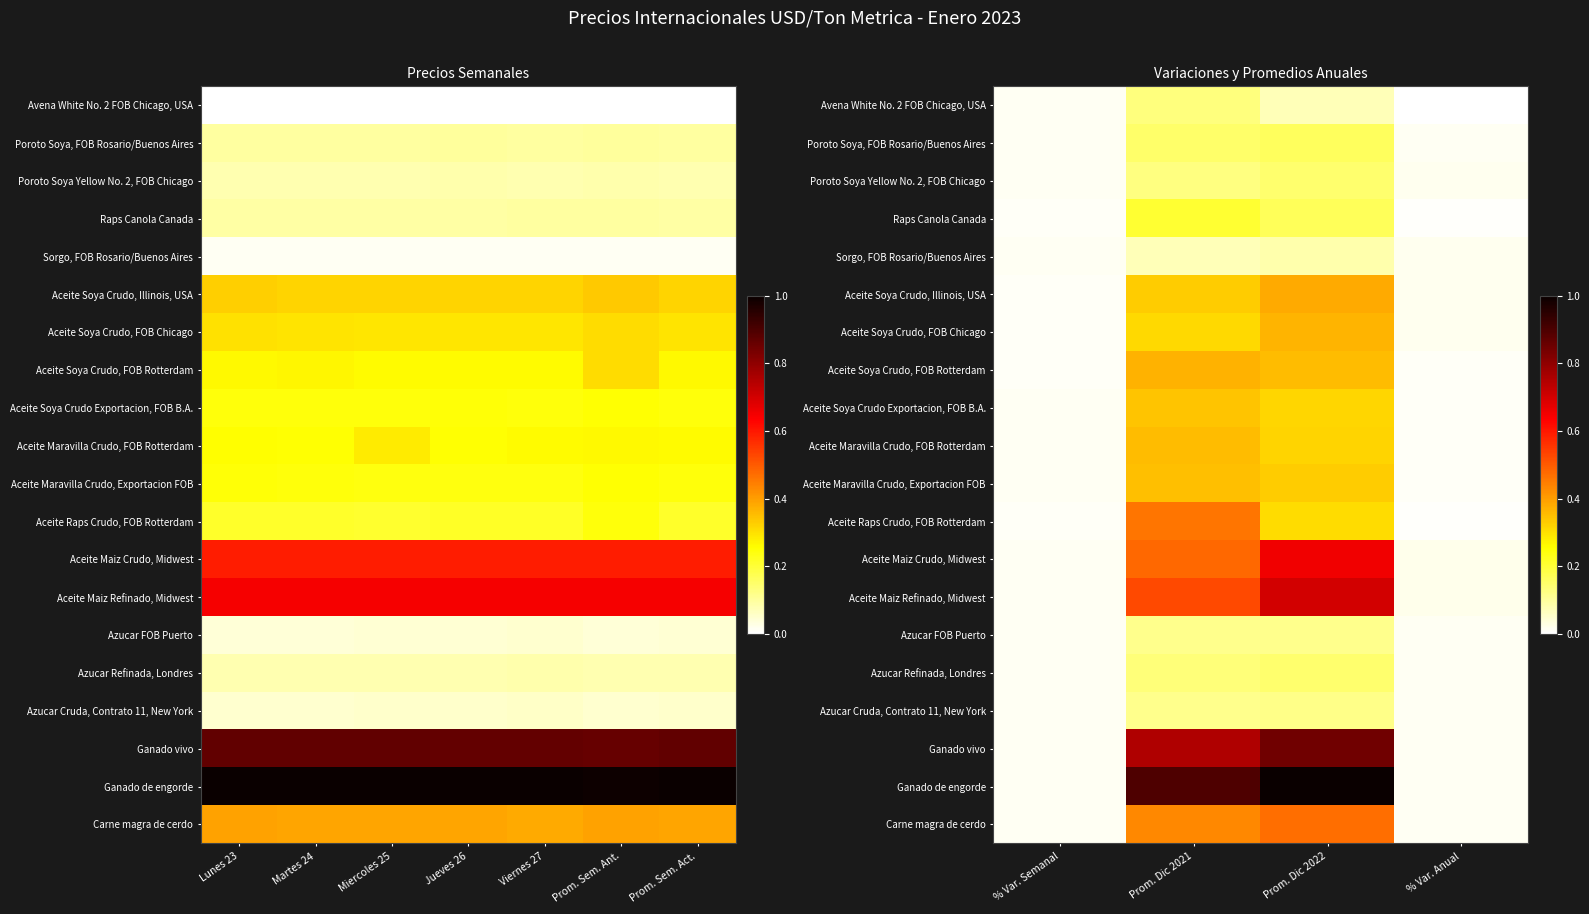

What is the sum of the Aceite Soya Crudo Exportacion, FOB B.A. values at Prom. Dic 2022 and % Var. Semanal?

0.3